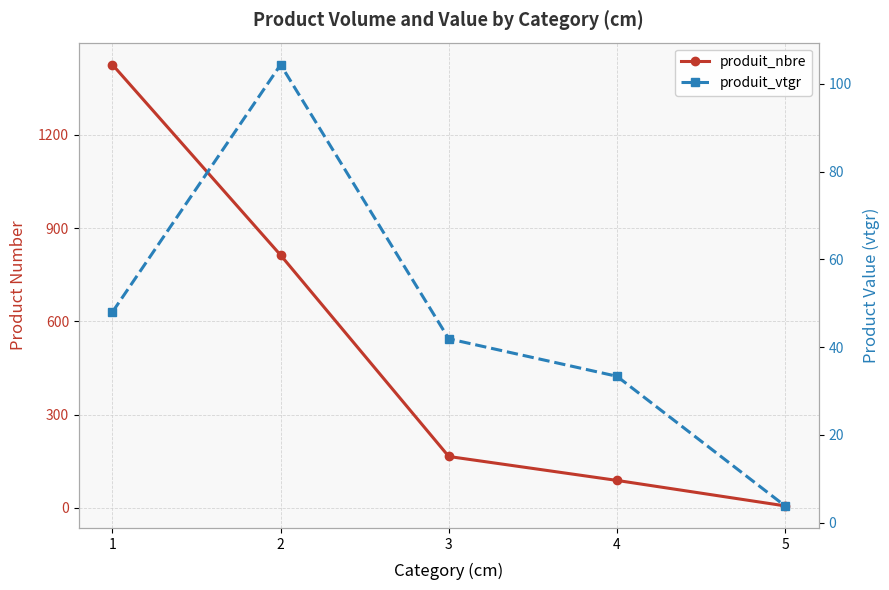

How many values in the produit_nbre series exceed 165?

2